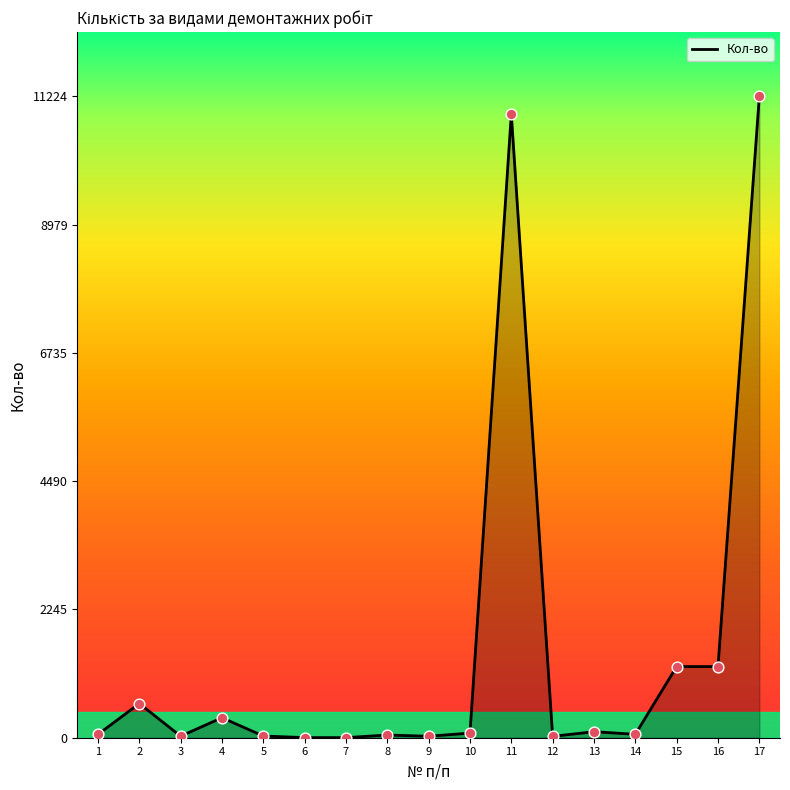

What is the ratio of the value at 8 to the value at 7?

31.7